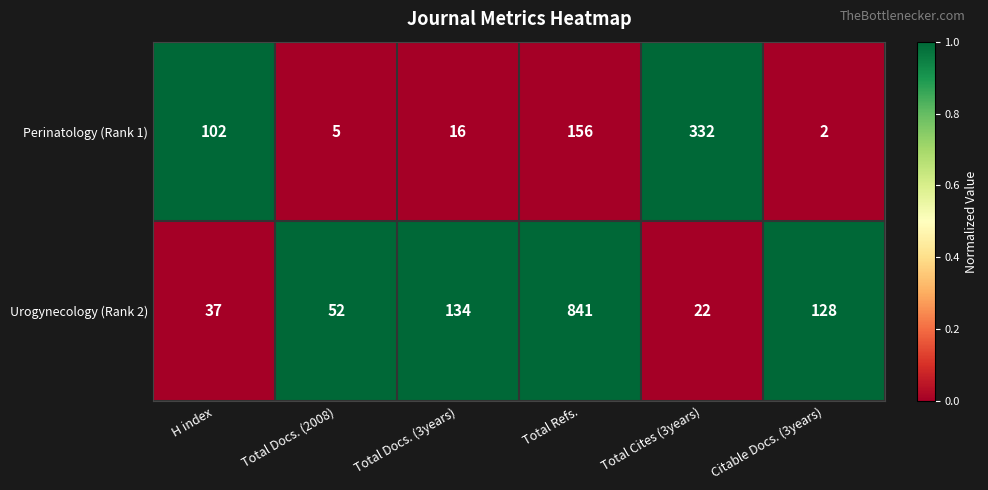

Reading left to right, transcribe all the data shown in this chart.

Perinatology (Rank 1): H index=102	Total Docs. (2008)=5	Total Docs. (3years)=16	Total Refs.=156	Total Cites (3years)=332	Citable Docs. (3years)=2
Urogynecology (Rank 2): H index=37	Total Docs. (2008)=52	Total Docs. (3years)=134	Total Refs.=841	Total Cites (3years)=22	Citable Docs. (3years)=128